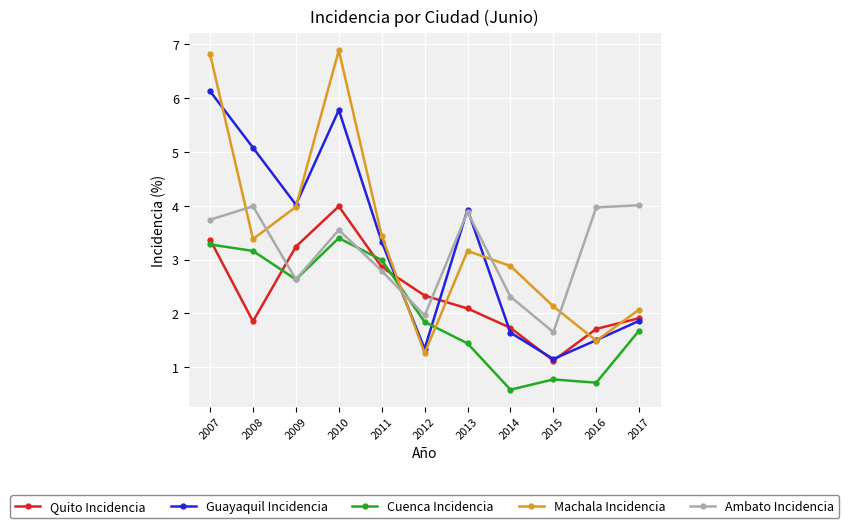

True or false: Cuenca Incidencia and Machala Incidencia cross at least once.

True